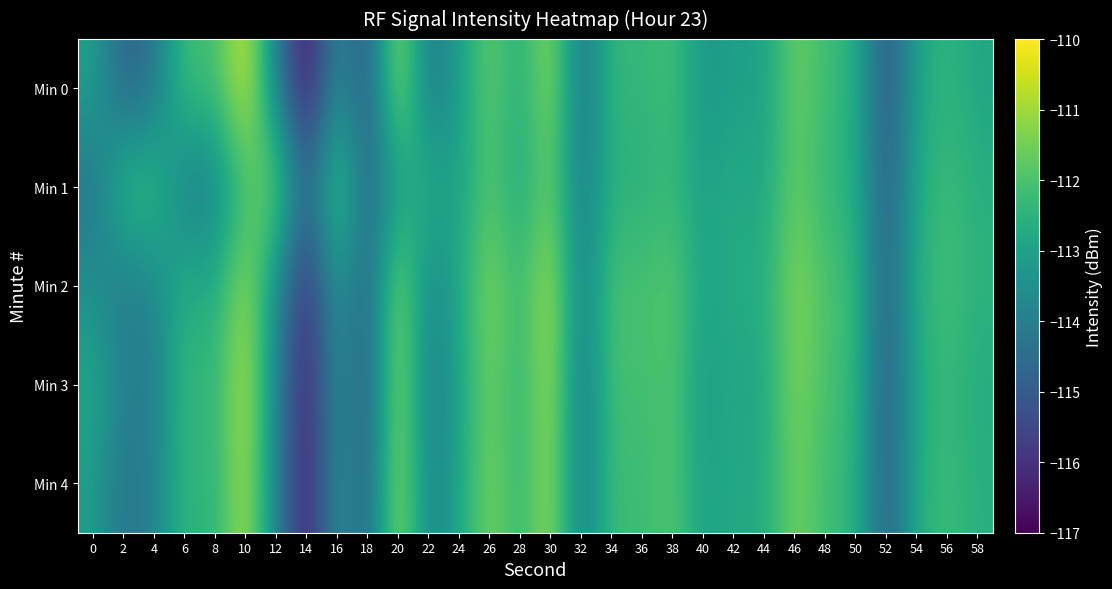

At which category is the sum across all series the highest?

10